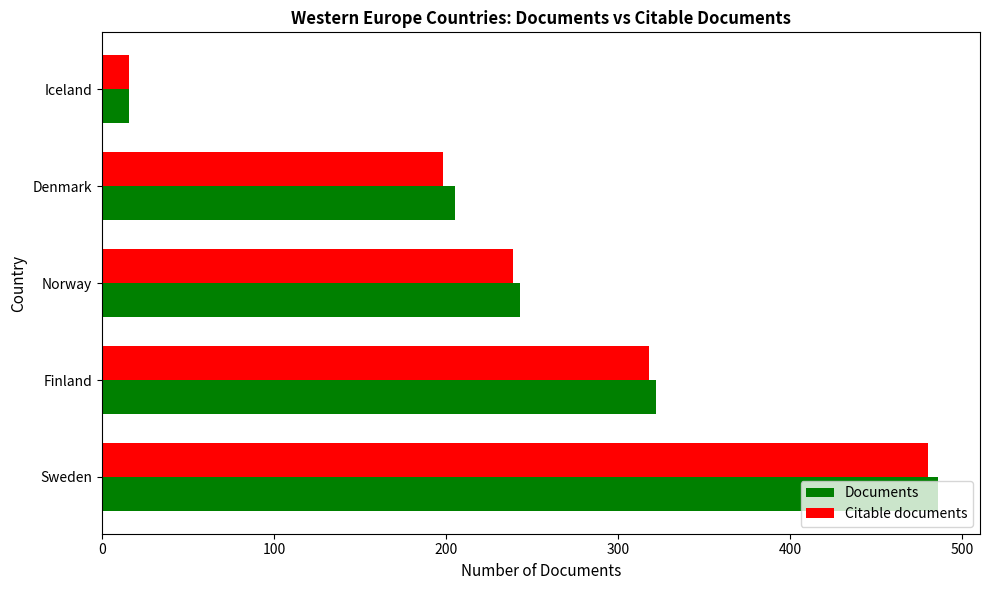

What are all the series names shown in the legend?

Documents, Citable documents